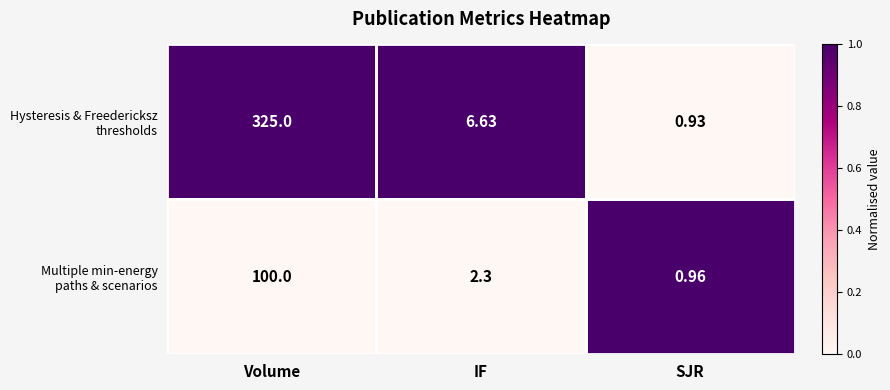

At which category is the sum across all series the highest?

Volume